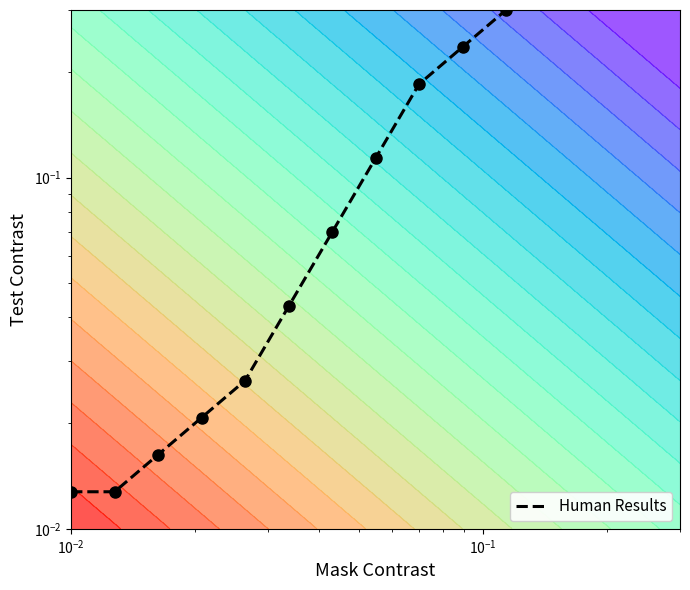

How many categories are shown in the chart?

11